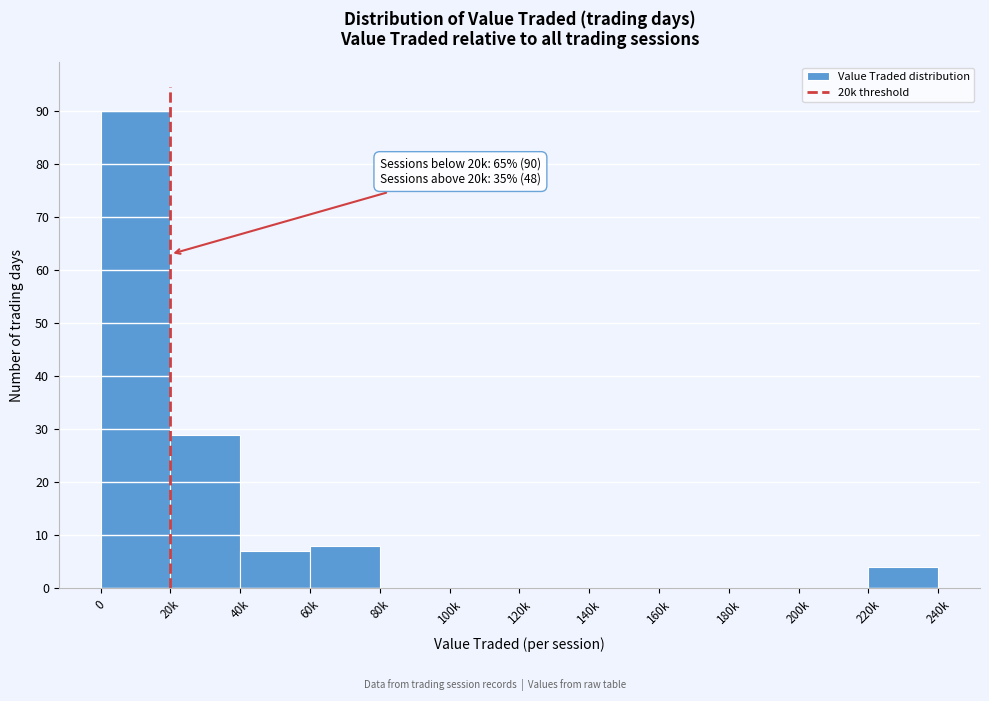

Reading right to left, transcribe all the data shown in this chart.

220k=4	200k=0	180k=0	160k=0	140k=0	120k=0	100k=0	80k=0	60k=8	40k=7	20k=29	0=90